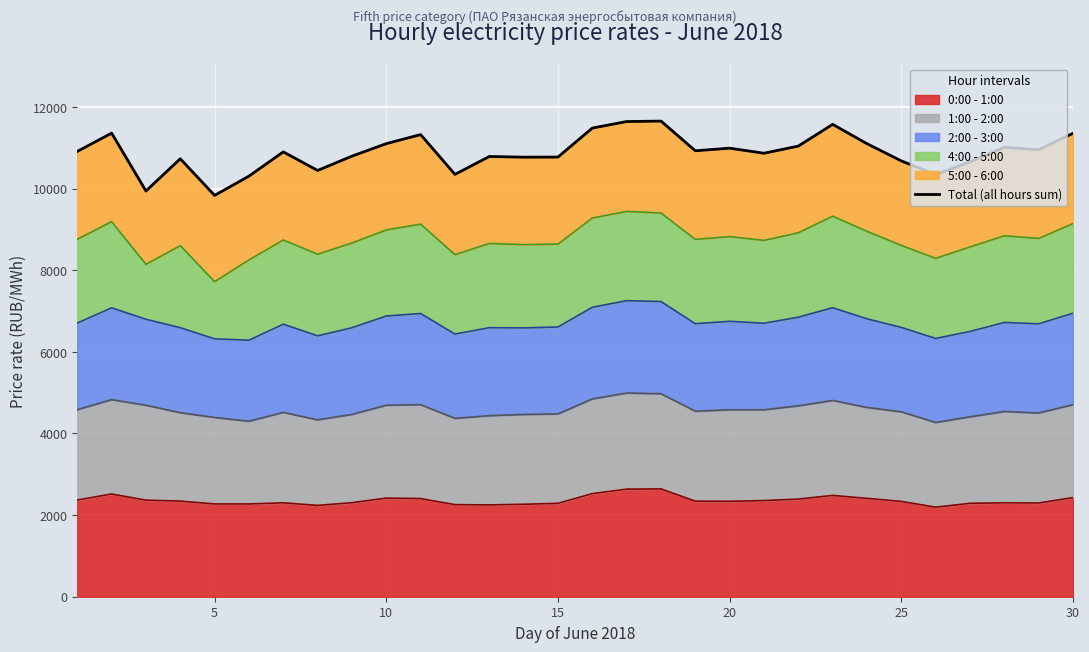

How many lines are shown in the chart?

1